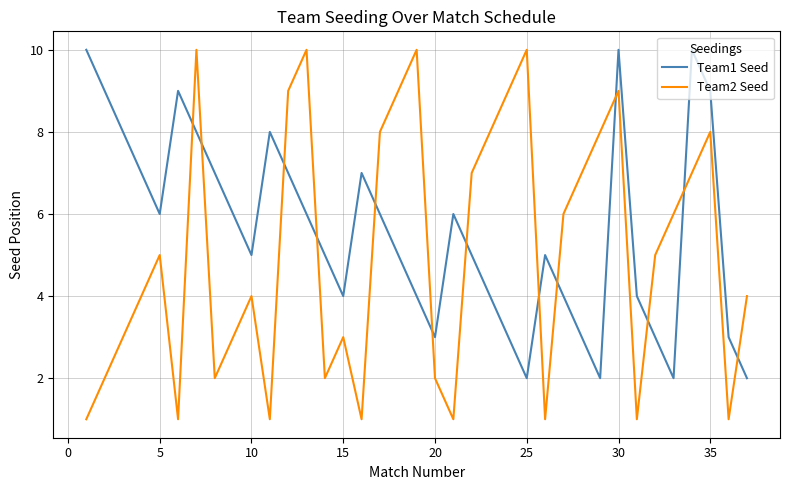

What is the maximum value shown in the chart?

10